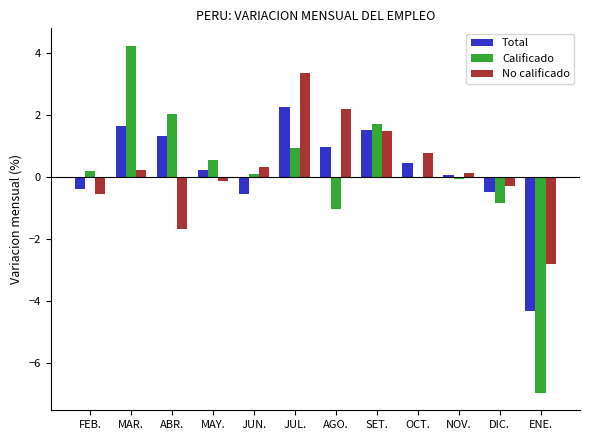

At which label does Total first exceed 0?

MAR.